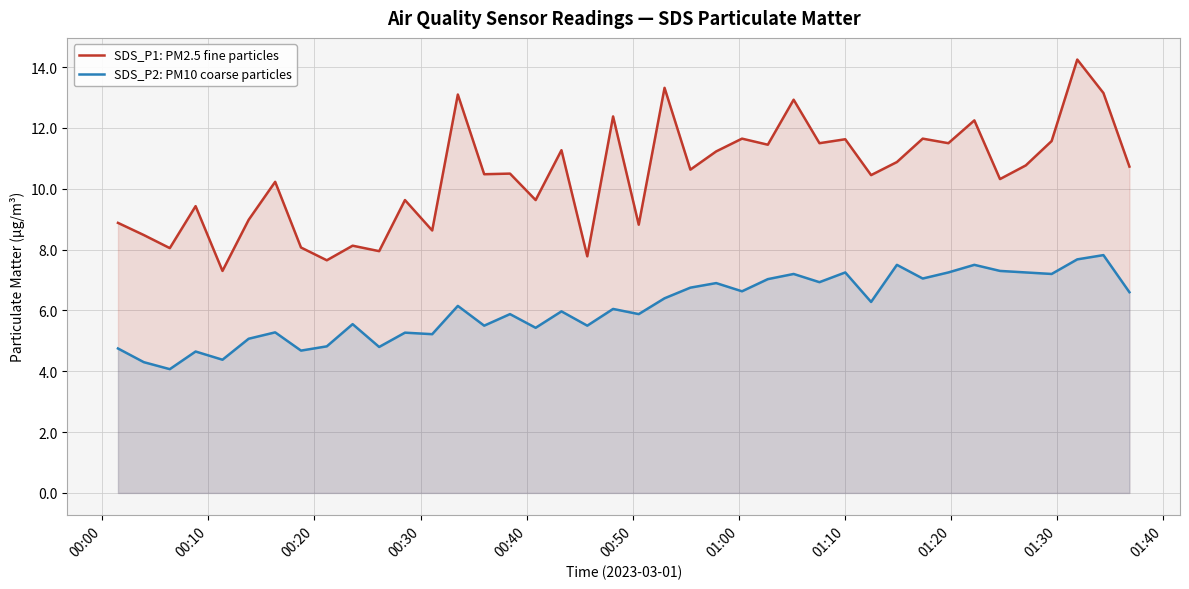

What is the minimum value for SDS_P1: PM2.5 fine particles?

7.3